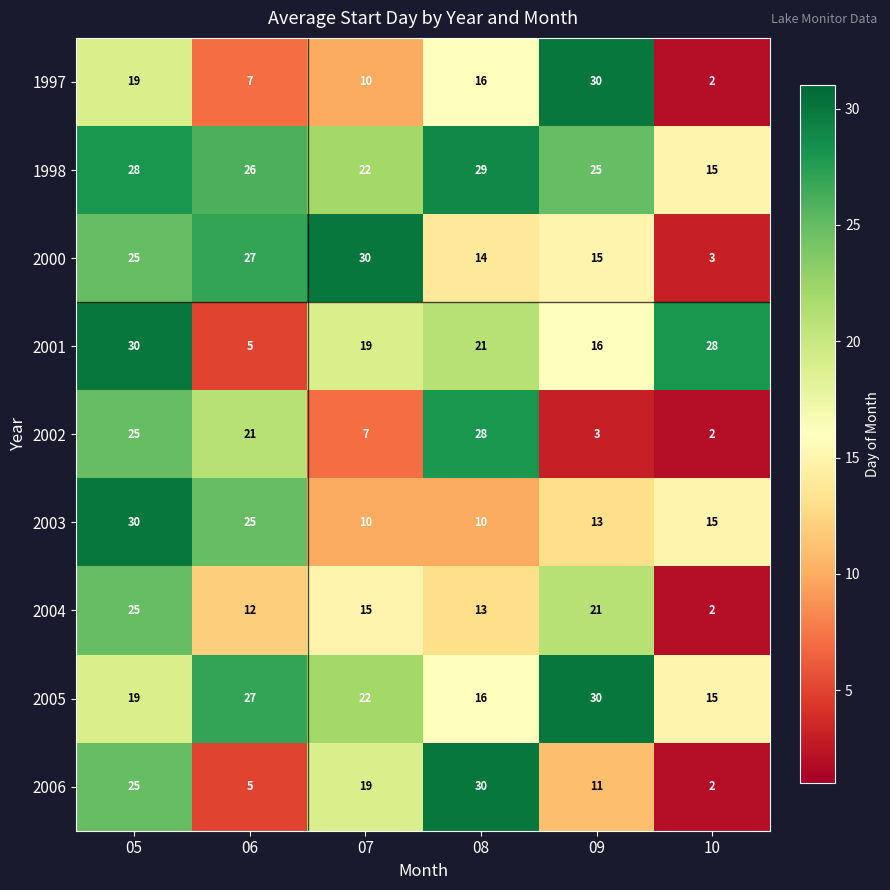

Which series changed the most between 05 and 06?

2001